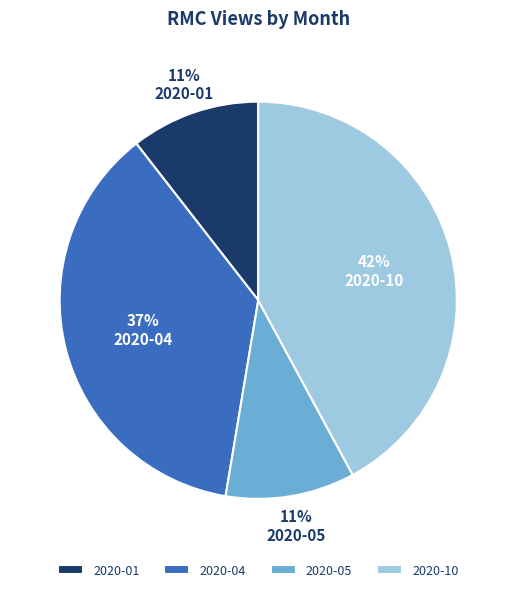

To the nearest percent, what is the average slice percentage?

25%